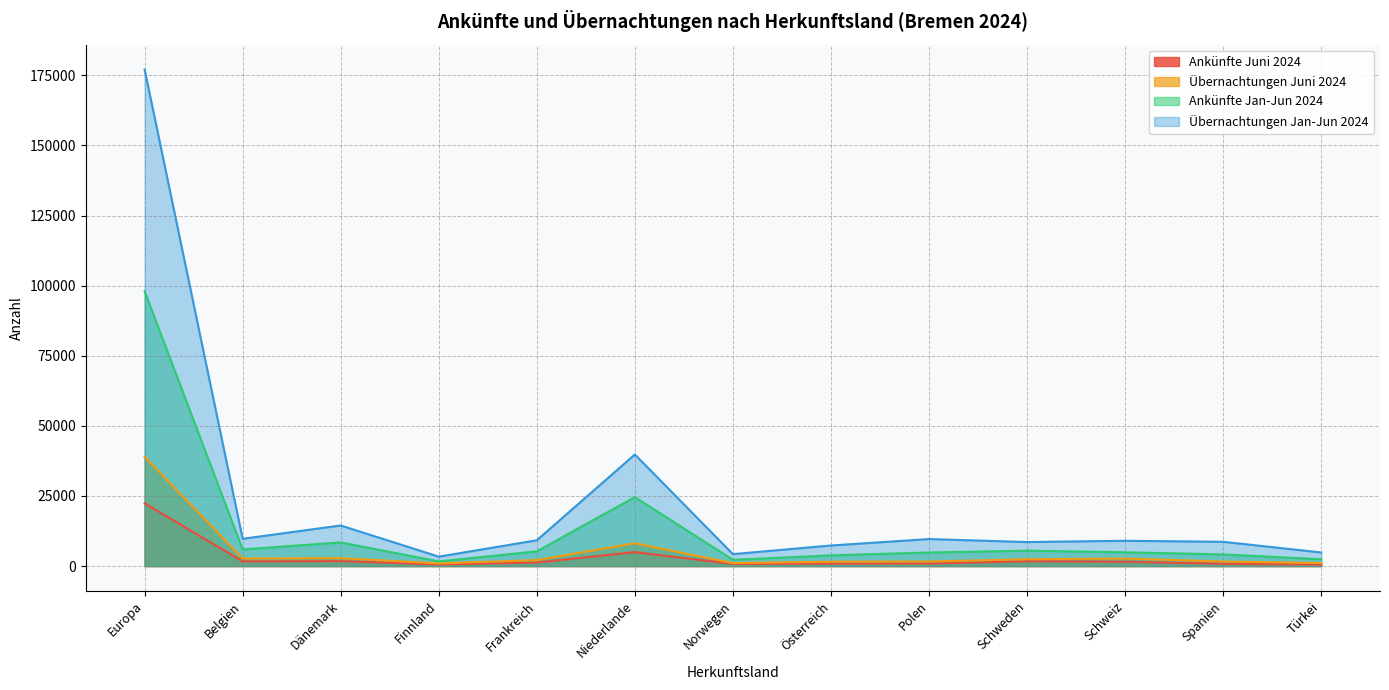

Which series changed the most between Europa and Niederlande?

Übernachtungen Jan-Jun 2024